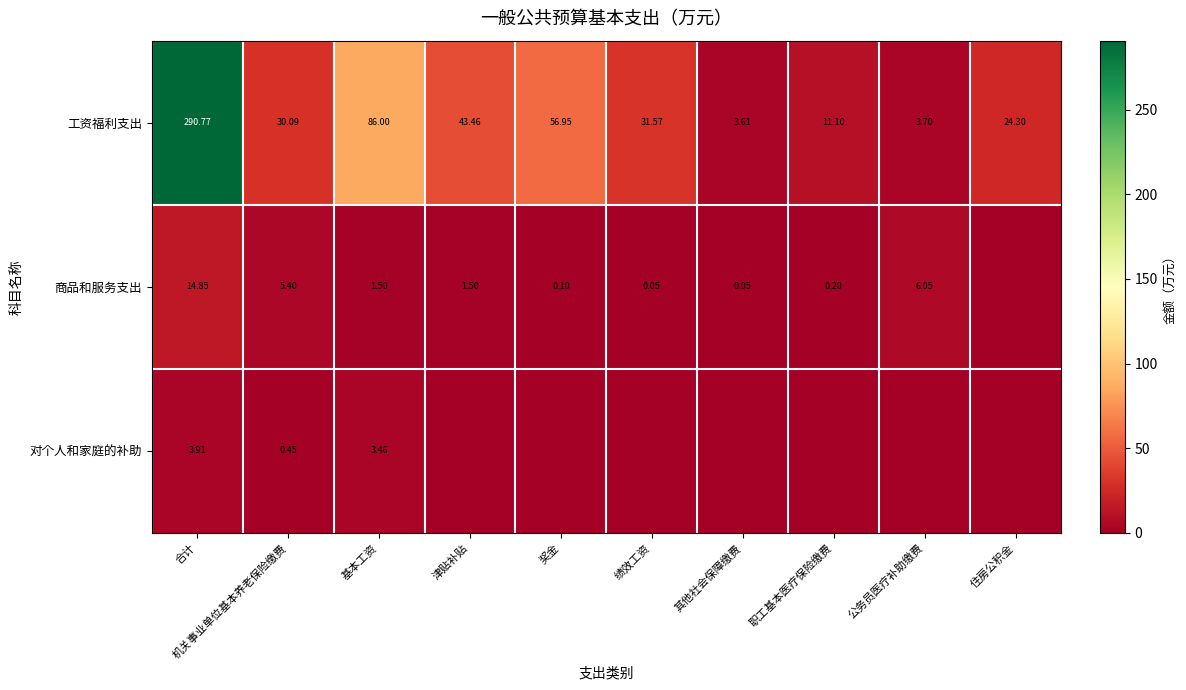

Is the value of 对个人和家庭的补助 at 基本工资 greater than the value of 工资福利支出 at 其他社会保障缴费?

No